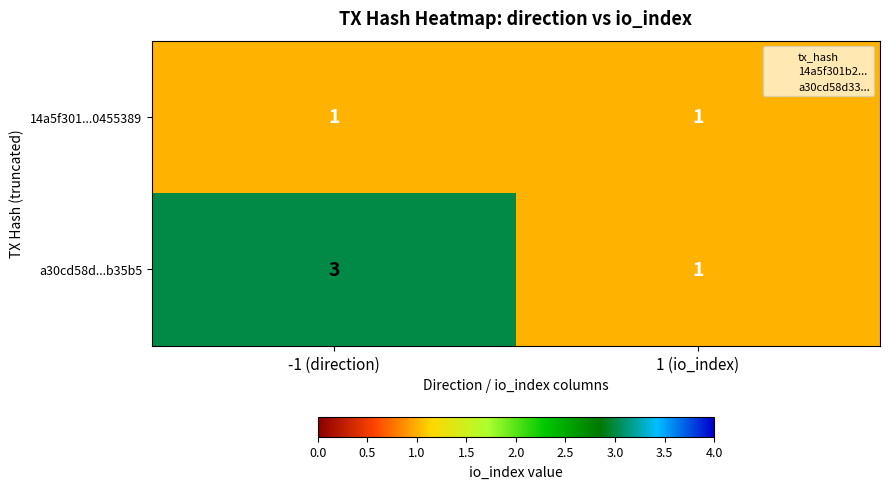

The a30cd58d...b35b5 series shows 1 at 1 (io_index). True or false?

True